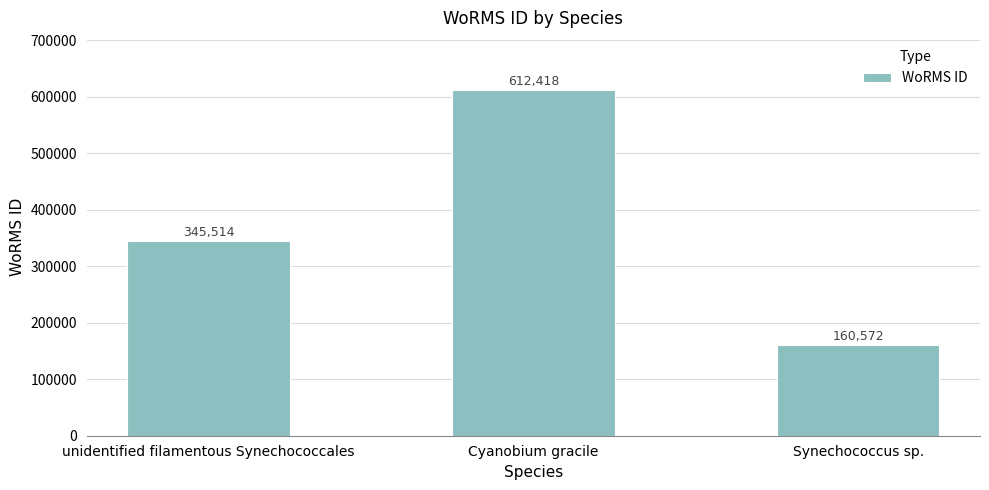

What position from the left is unidentified filamentous Synechococcales?

1